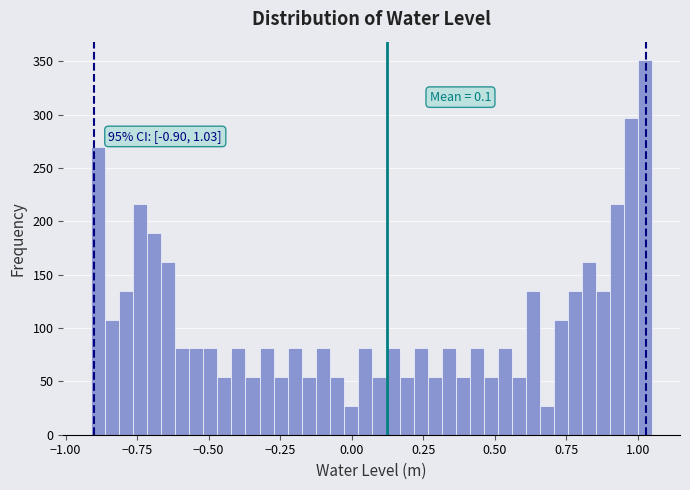

Read against the x-axis, roughly where is the centre of the tallest bar?

1.05